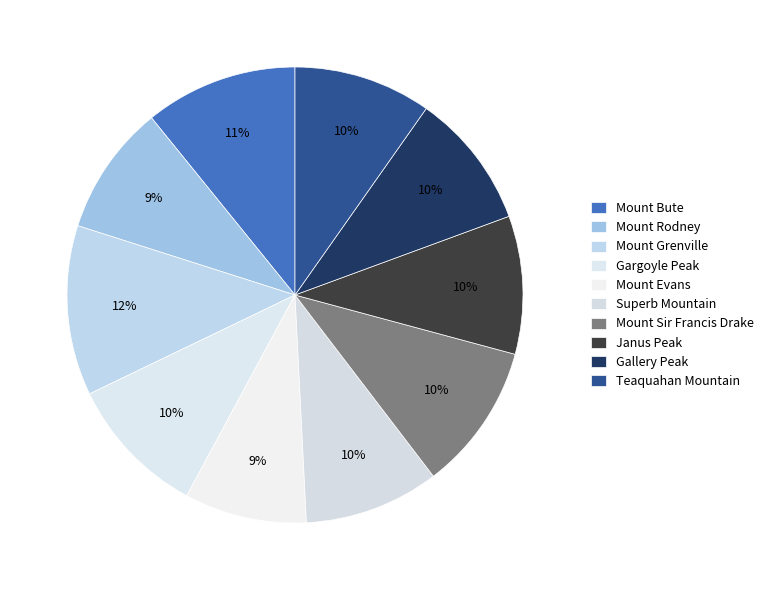

Rank the categories by value from highest to lowest.

Mount Grenville, Mount Bute, Mount Sir Francis Drake, Gargoyle Peak, Janus Peak, Teaquahan Mountain, Gallery Peak, Superb Mountain, Mount Rodney, Mount Evans